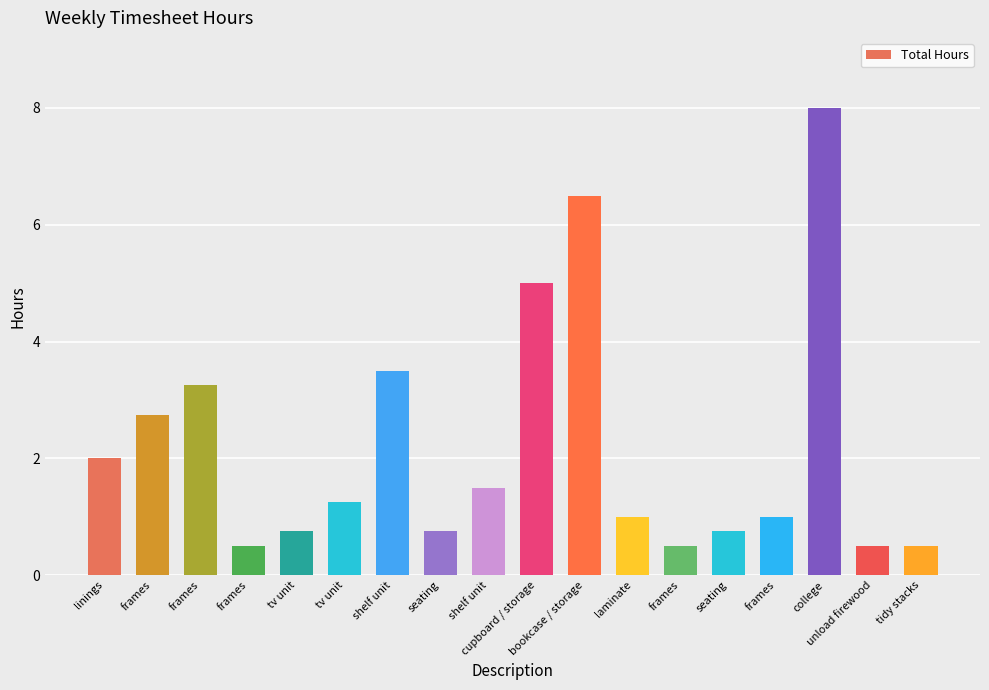

Which category has the highest value across all series?

college